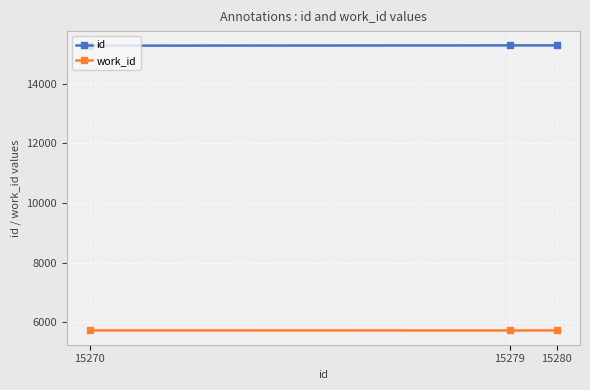

What is the value of the work_id point at the 3rd from the left?

5730